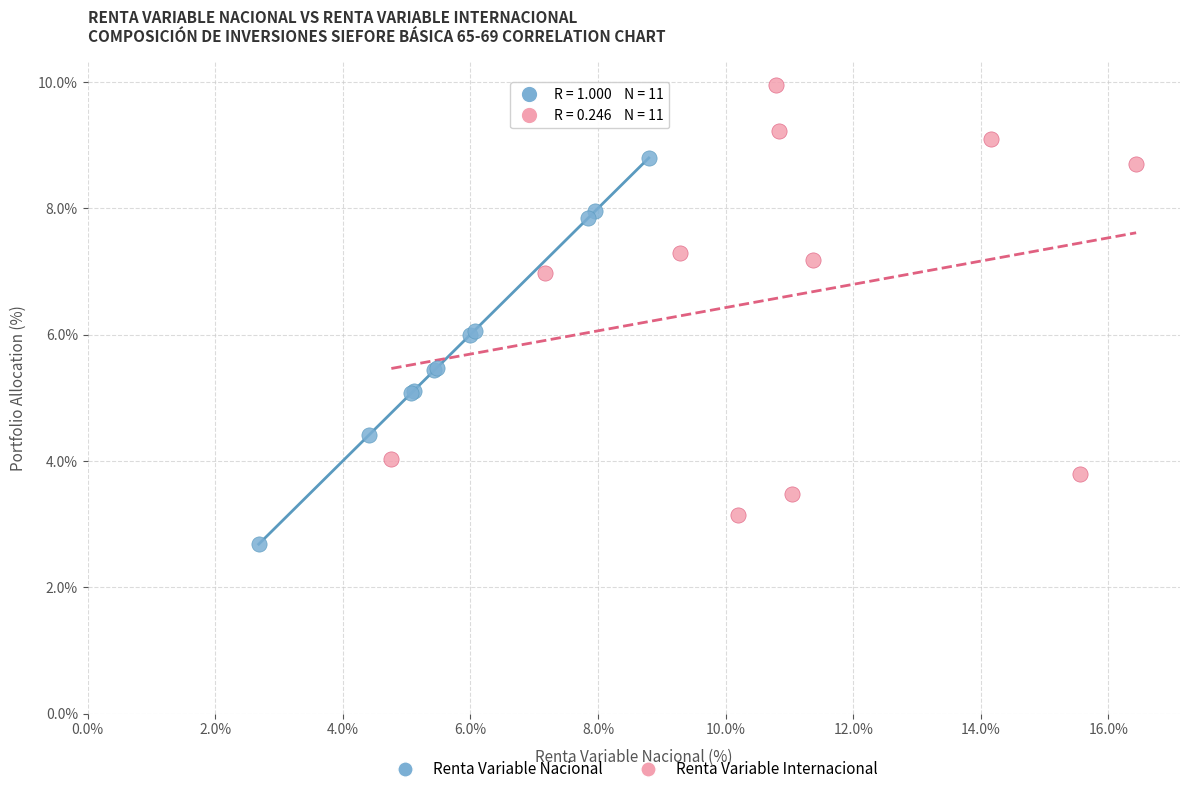

Which series contains the lowest Y value?

Renta Variable Nacional